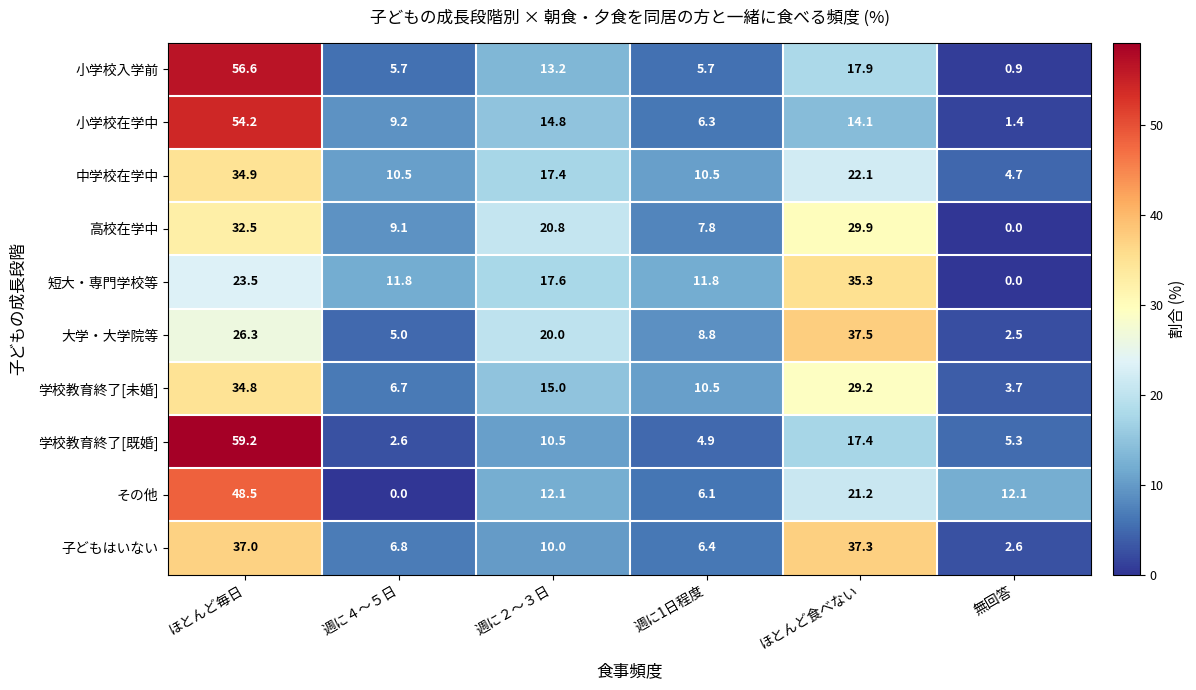

Rank the series at ほとんど食べない from lowest to highest value.

小学校在学中, 学校教育終了[既婚], 小学校入学前, その他, 中学校在学中, 学校教育終了[未婚], 高校在学中, 短大・専門学校等, 子どもはいない, 大学・大学院等